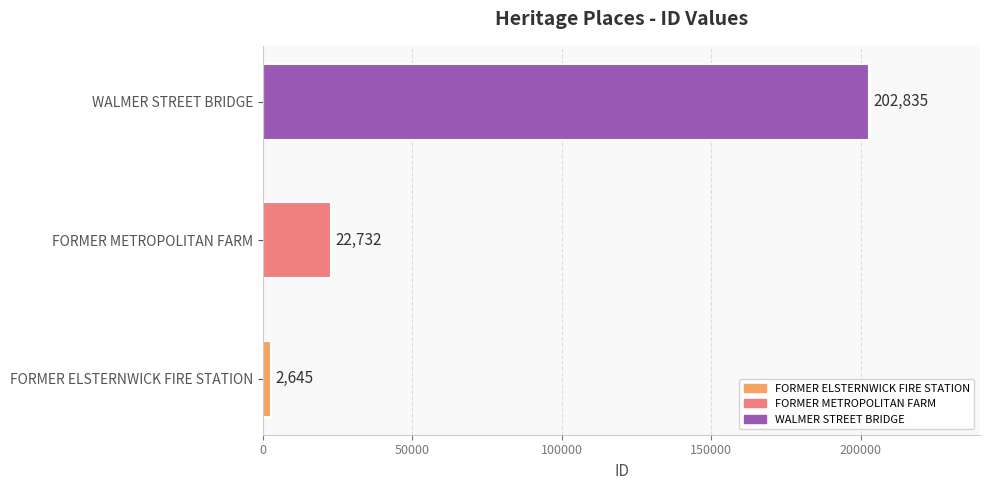

Count the number of data series in this chart.

1